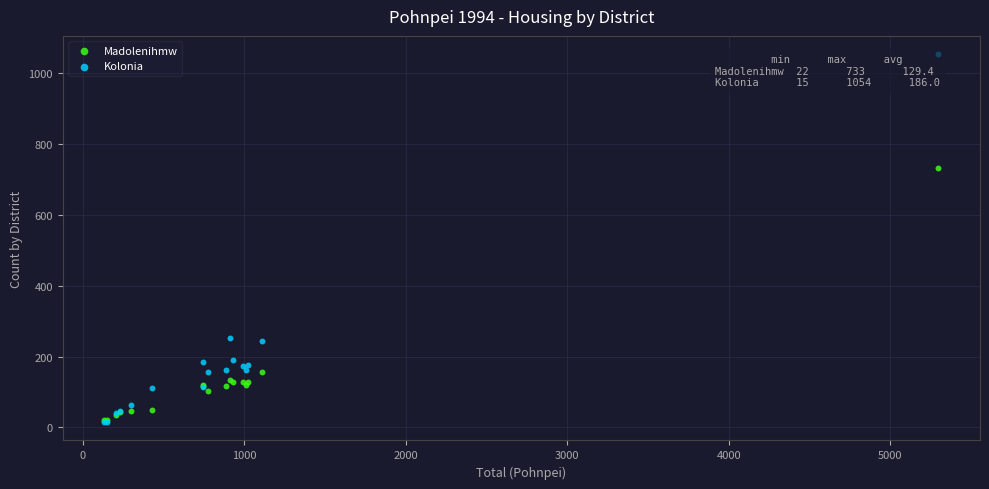

Which series reaches the maximum Y coordinate?

Kolonia